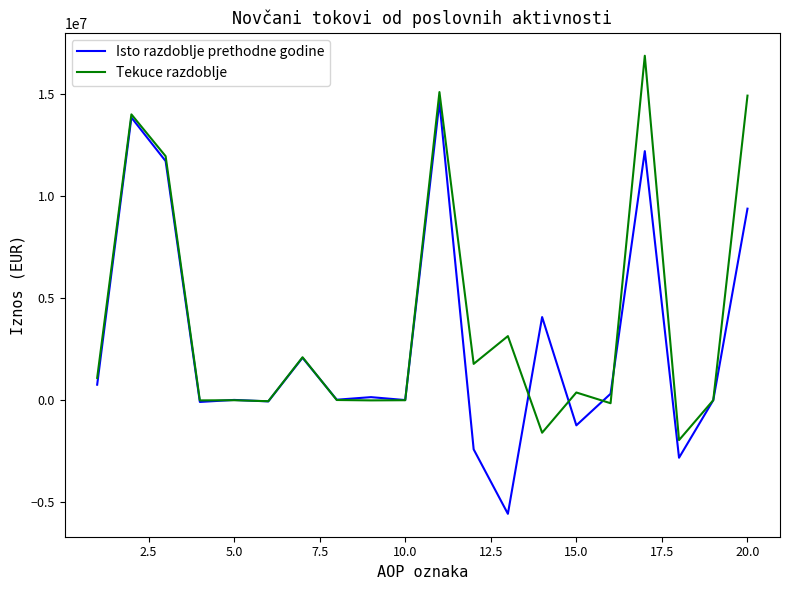

What is the lowest value of the Tekuce razdoblje series?

-1953393